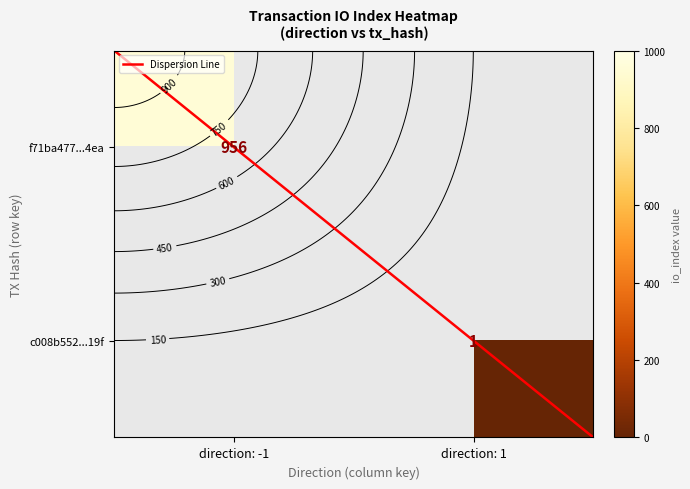

What is the sum of all Dispersion Line values?

1.0